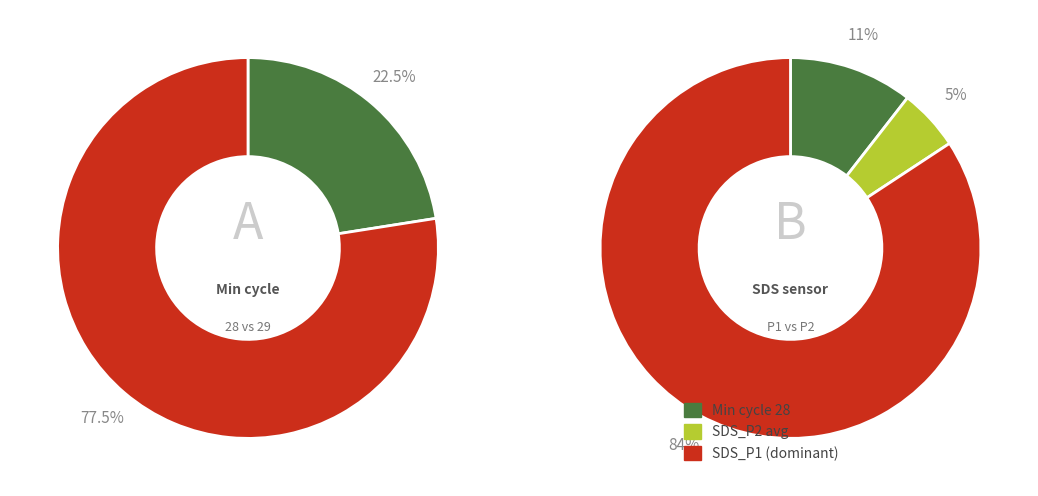

The 21 slice represents 1% of the pie. True or false?

False